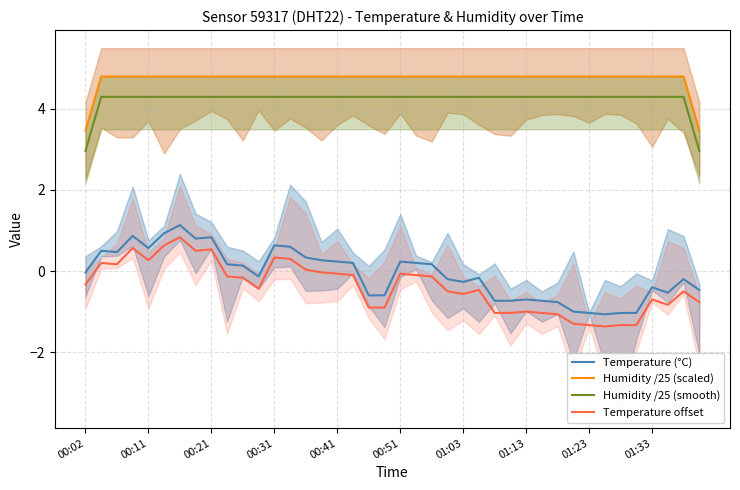

What is the approximate value of Humidity /25 (smooth) at 38?

4.3